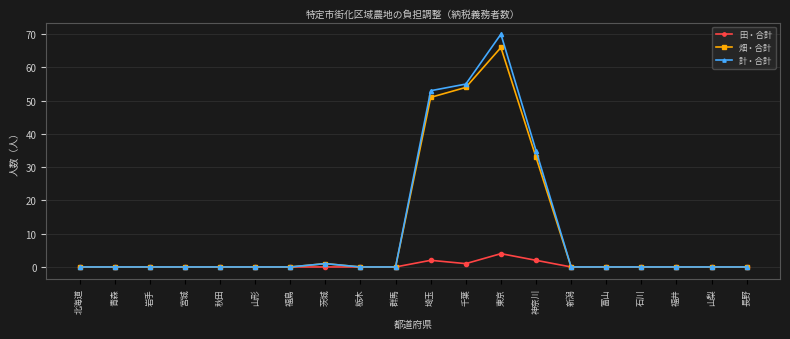

What is the sum of all 田・合計 values?

9